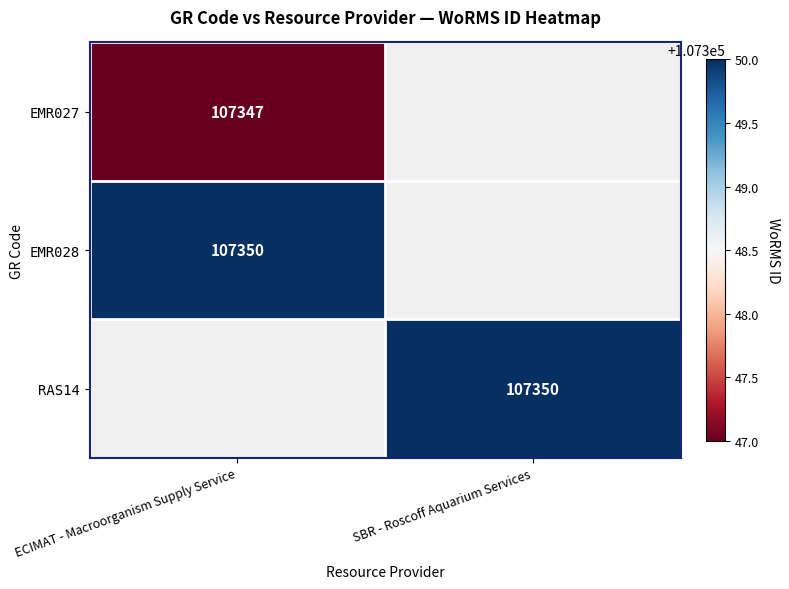

True or false: RAS14 has a value of 64232 at SBR - Roscoff Aquarium Services.

False